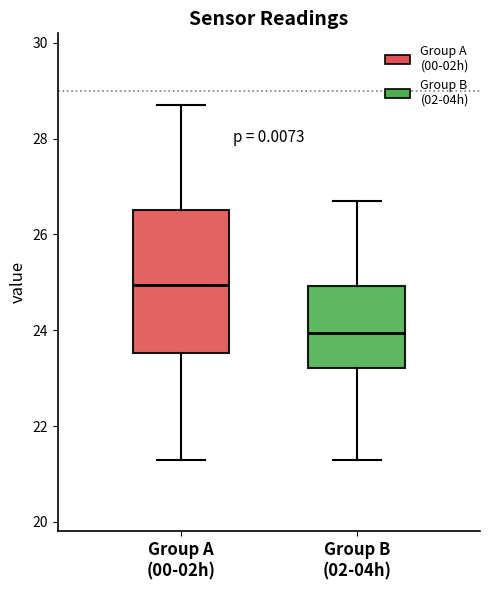

Reading left to right, read every box against the y-axis: the position of its median line, the range the box covers, and the ends of its whiskers. The values are not printed on the chart, so give them approximately, as read against the axis.

Group A (00-02h): median 25.0, box 23.6 to 26.6, whiskers 21.4 to 28.8
Group B (02-04h): median 24.0, box 23.2 to 25.0, whiskers 21.4 to 26.8